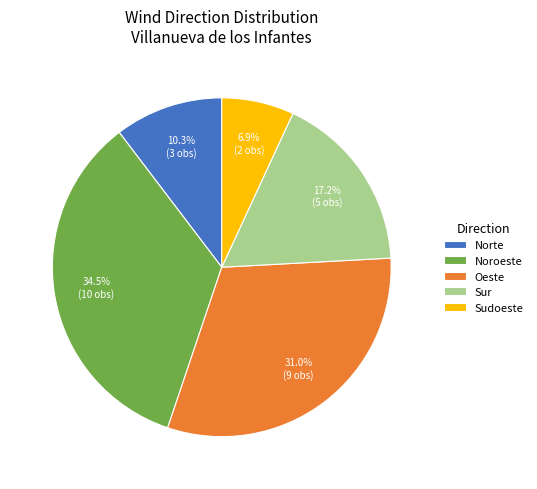

To the nearest percent, what percentage of the pie is Norte?

10%